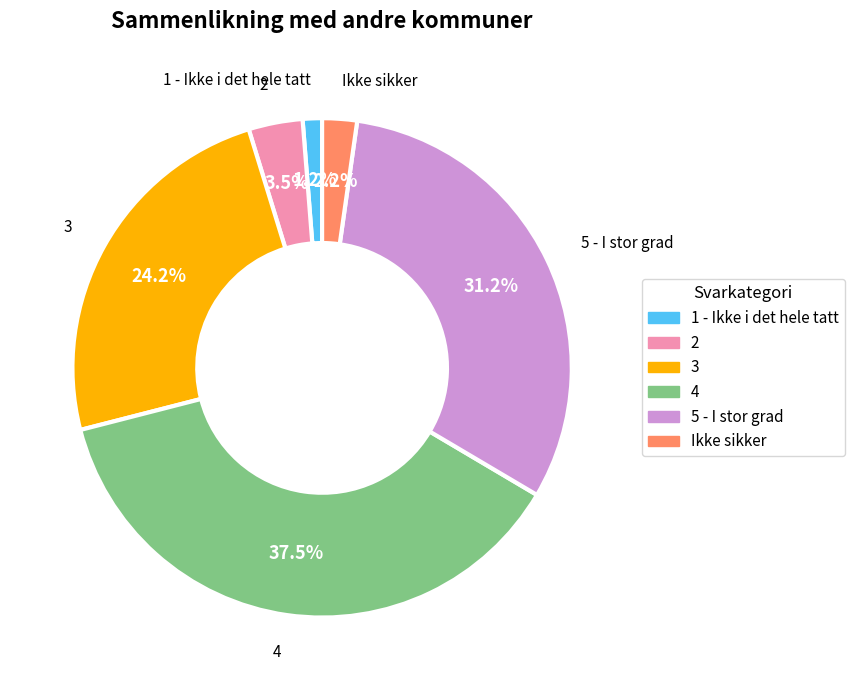

Between 4 and 3, which is larger?

4